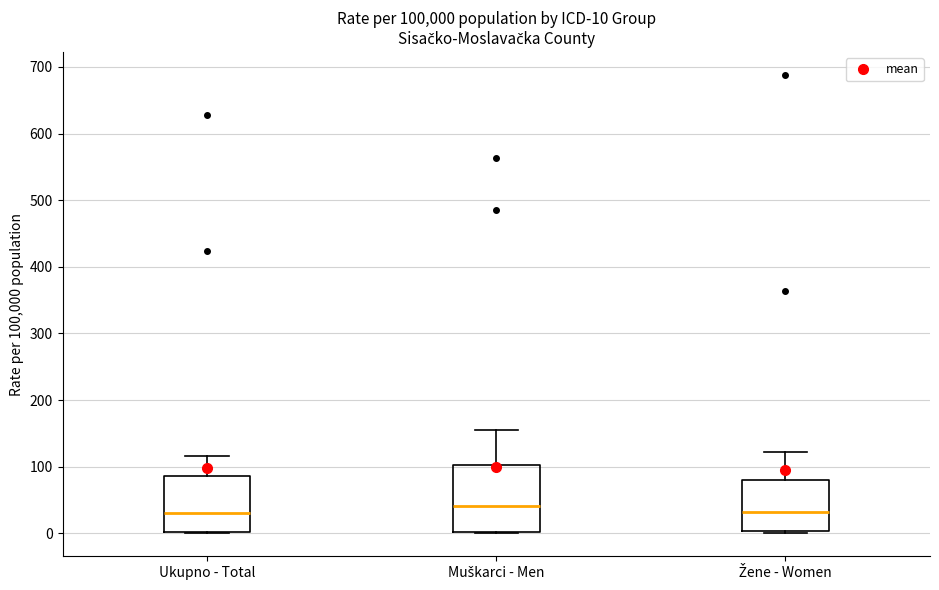

Which box is the tallest, from its lower edge to its upper edge?

Muškarci - Men